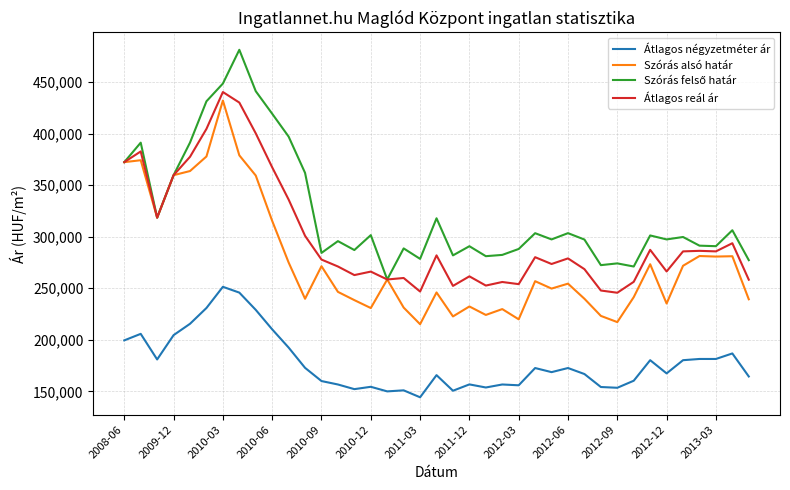

True or false: Szórás alsó határ and Átlagos négyzetméter ár intersect in this chart.

False